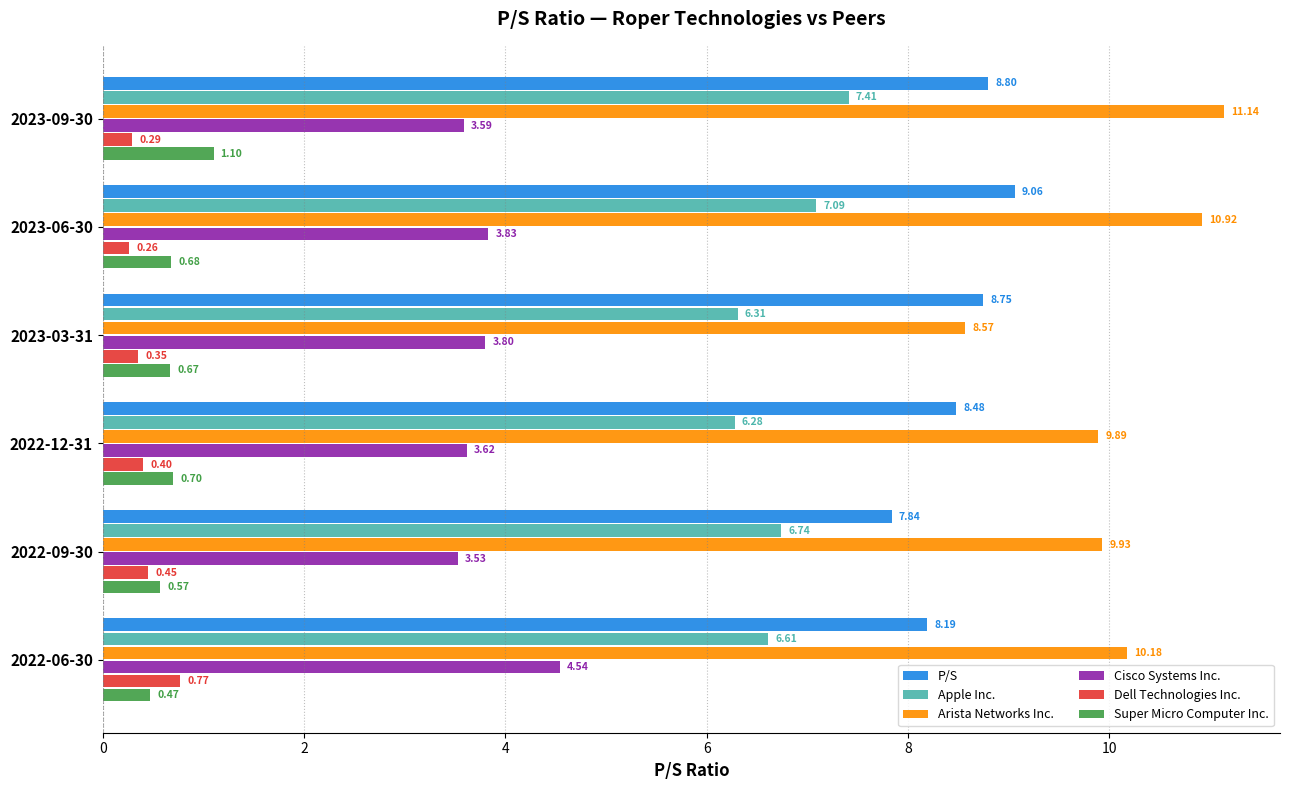

What is the sum of all Cisco Systems Inc. values?

22.9